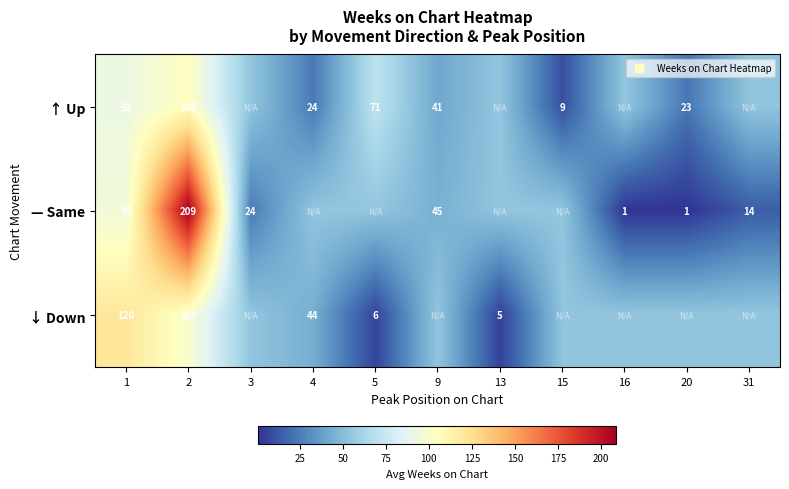

Which series has the largest total across all categories?

— Same